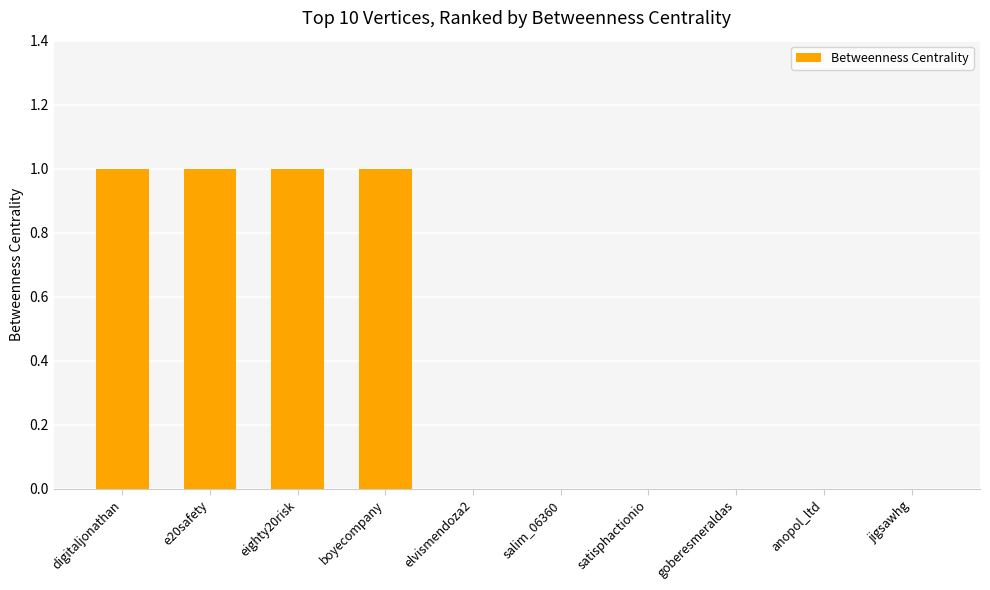

What is the maximum value shown in the chart?

1